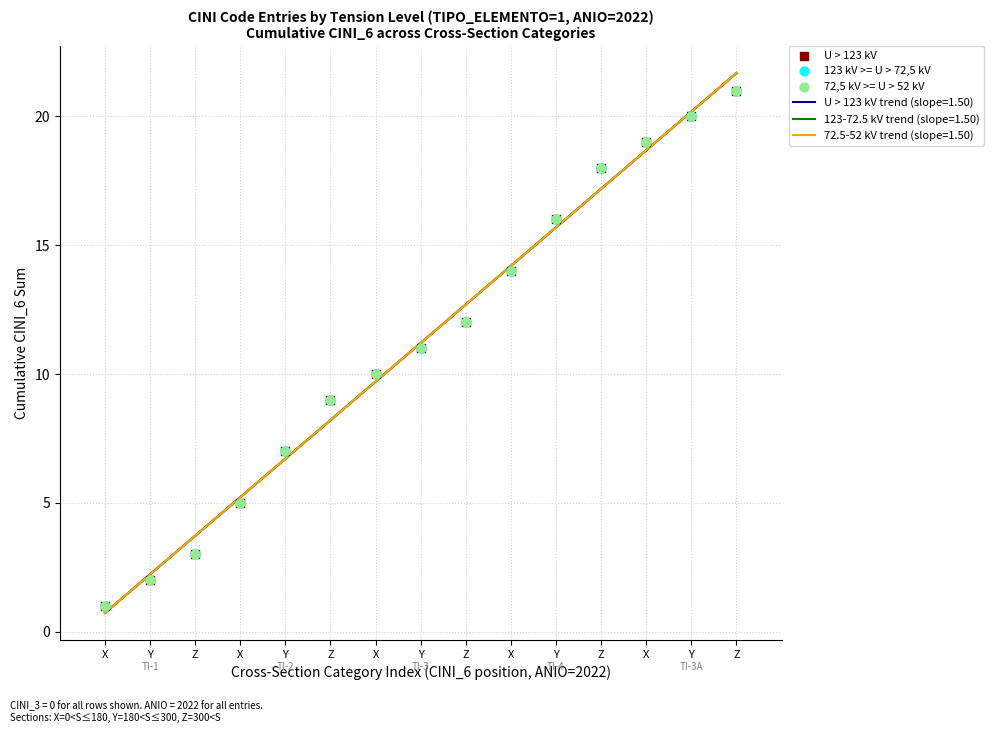

At which category is the sum across all series the highest?

Z